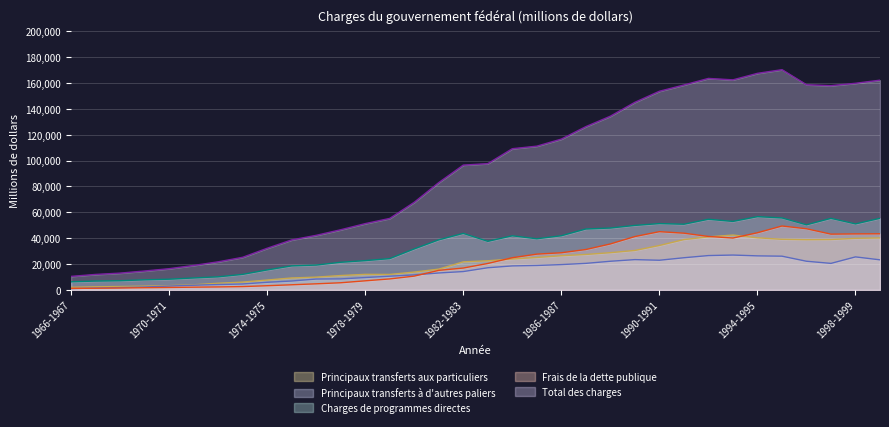

At 1970-1971, list the series in order from largest to smallest.

Total des charges, Charges de programmes directes, Principaux transferts aux particuliers, Principaux transferts à d'autres paliers, Frais de la dette publique